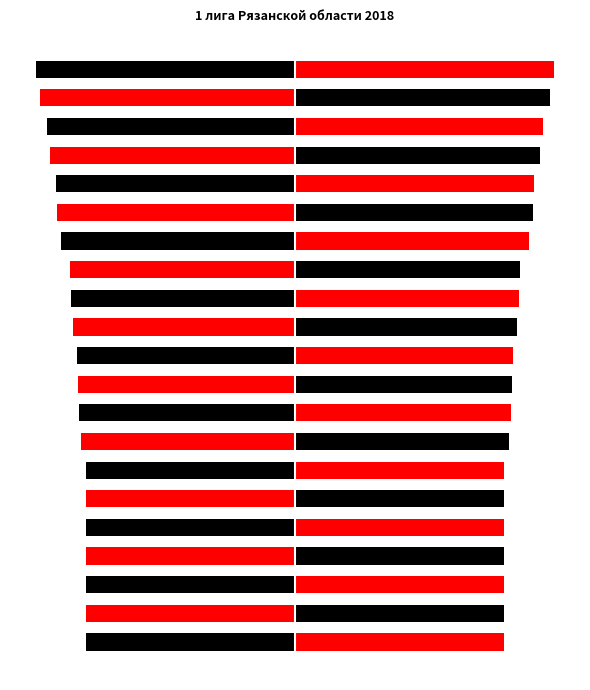

Reading left to right, list all the values displayed in this chart.

Рейтинг (лево): 0=-1000	1=-1000	2=-1000	3=-1000	4=-1000	5=-1000	6=-1001	7=-1026	8=-1037	9=-1038	10=-1044	11=-1065	12=-1075	13=-1078	14=-1121	15=-1143	16=-1144	17=-1174	18=-1190	19=-1222	20=-1242
Рейтинг (право): 0=1000	1=1000	2=1000	3=1000	4=1000	5=1000	6=1001	7=1026	8=1037	9=1038	10=1044	11=1065	12=1075	13=1078	14=1121	15=1143	16=1144	17=1174	18=1190	19=1222	20=1242